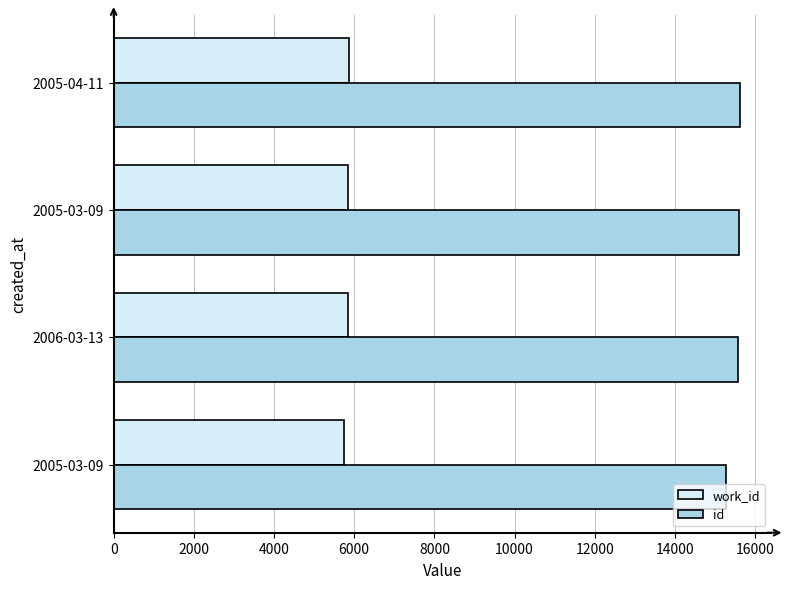

What are all the series names shown in the legend?

work_id, id